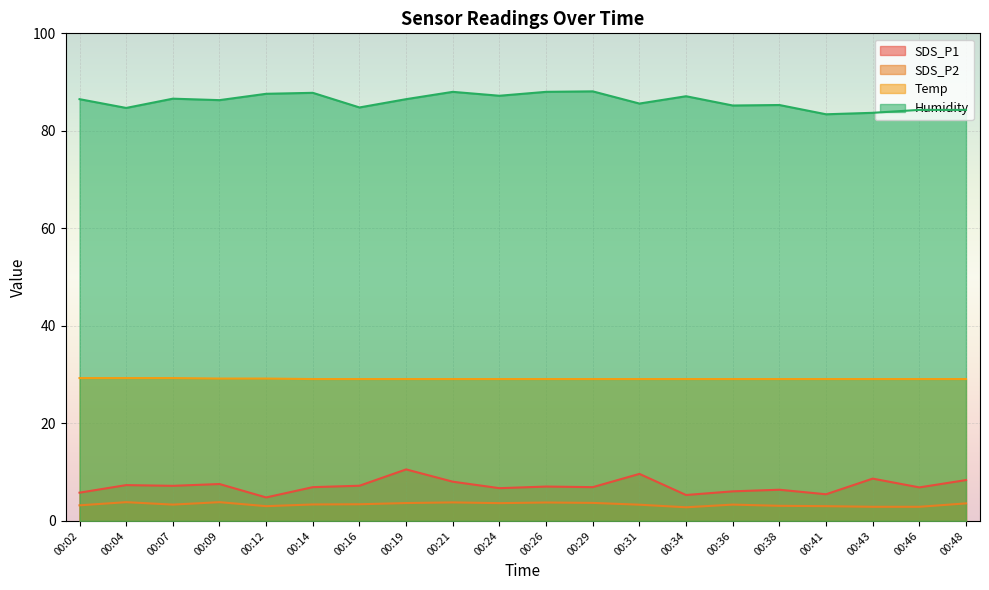

The value of Humidity at 00:38 is 149.5. True or false?

False